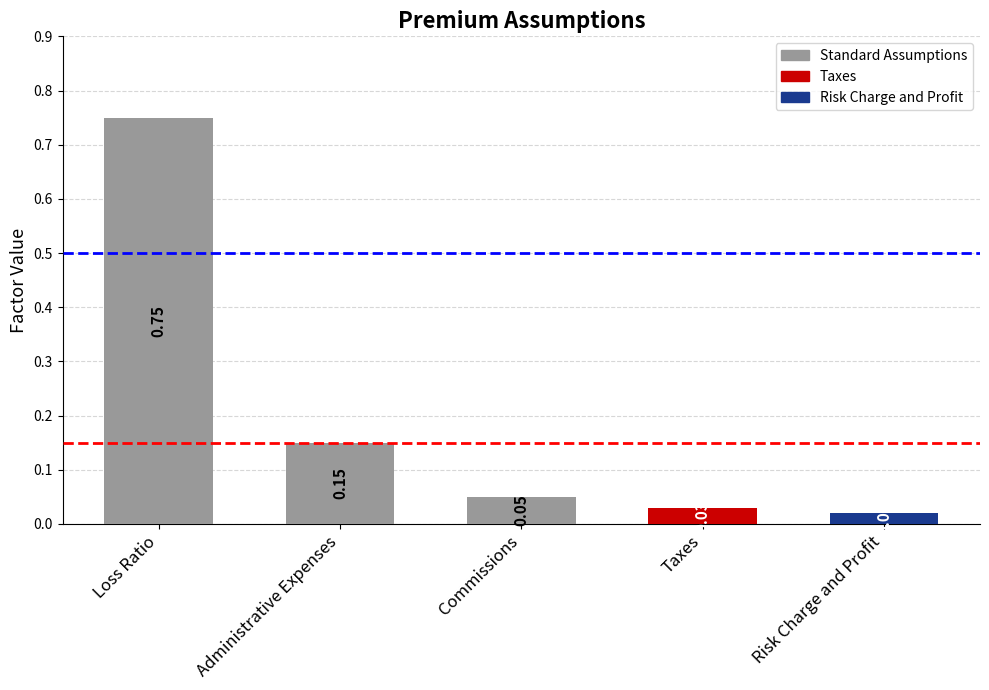

At which label is the value closest to 0?

Risk Charge and Profit